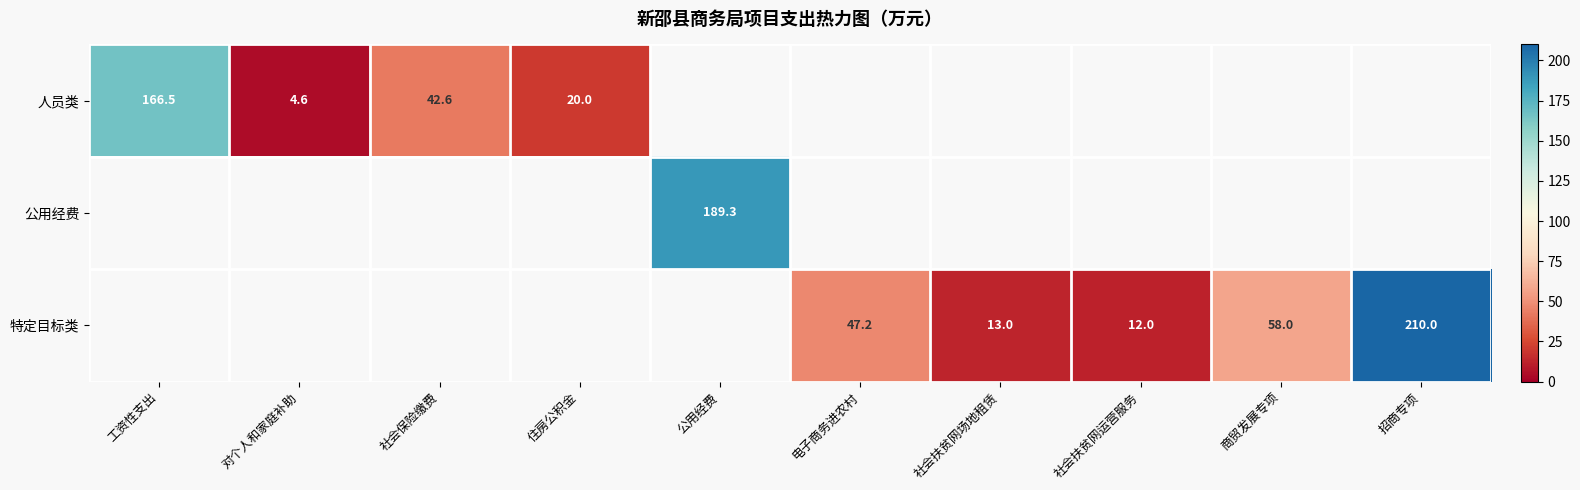

Is it true that 特定目标类 equals 84.9 at 商贸发展专项?

False